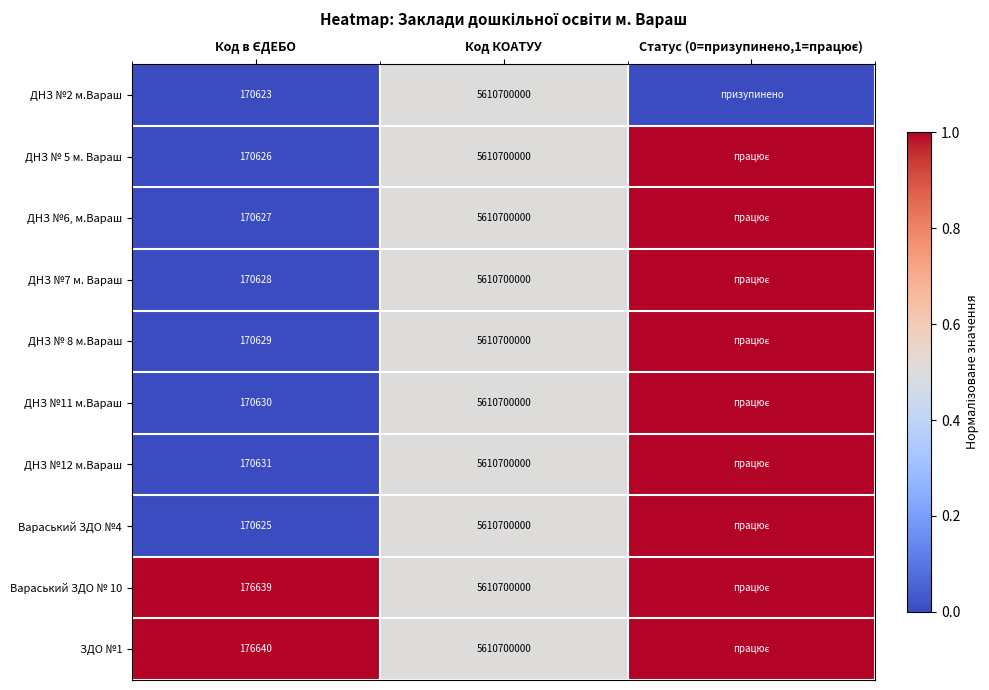

True or false: ДНЗ №12 м.Вараш has a value of 5610700000 at Код КОАТУУ.

True